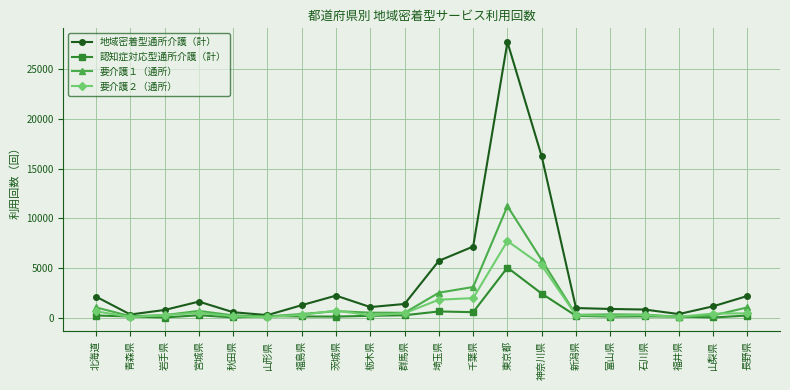

What is the difference between the second highest and minimum values in the 要介護１（通所） series?

5704